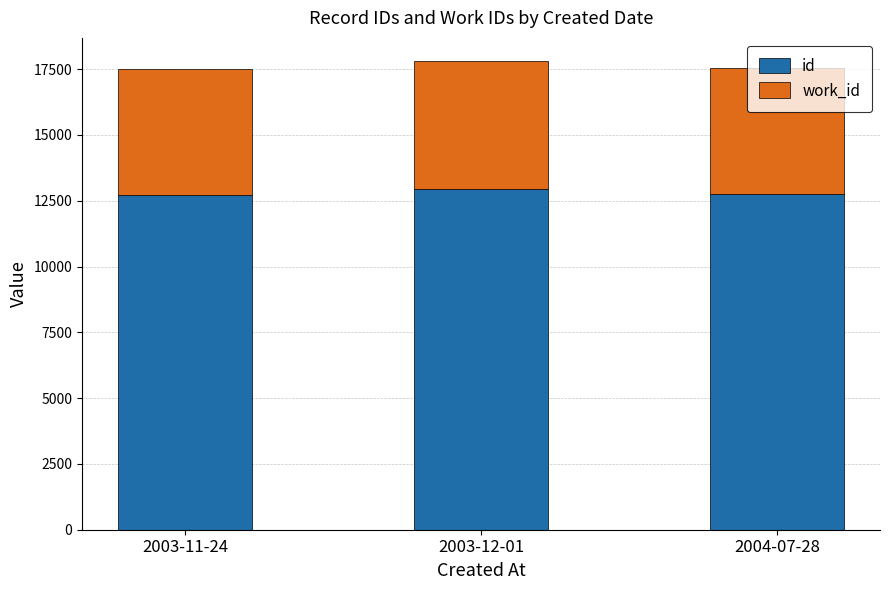

What is the sum of all id values?

38407